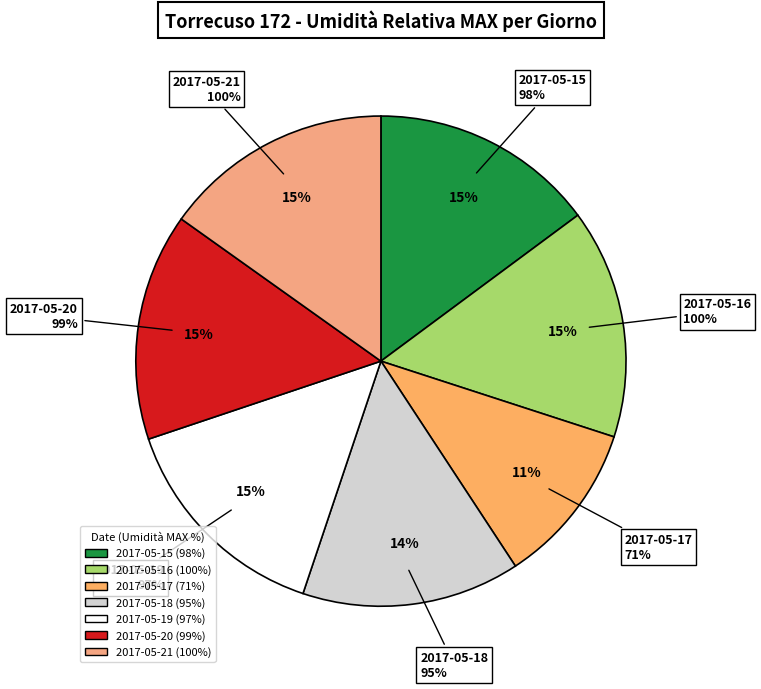

To the nearest percent, what portion does 2017-05-21 represent?

15%